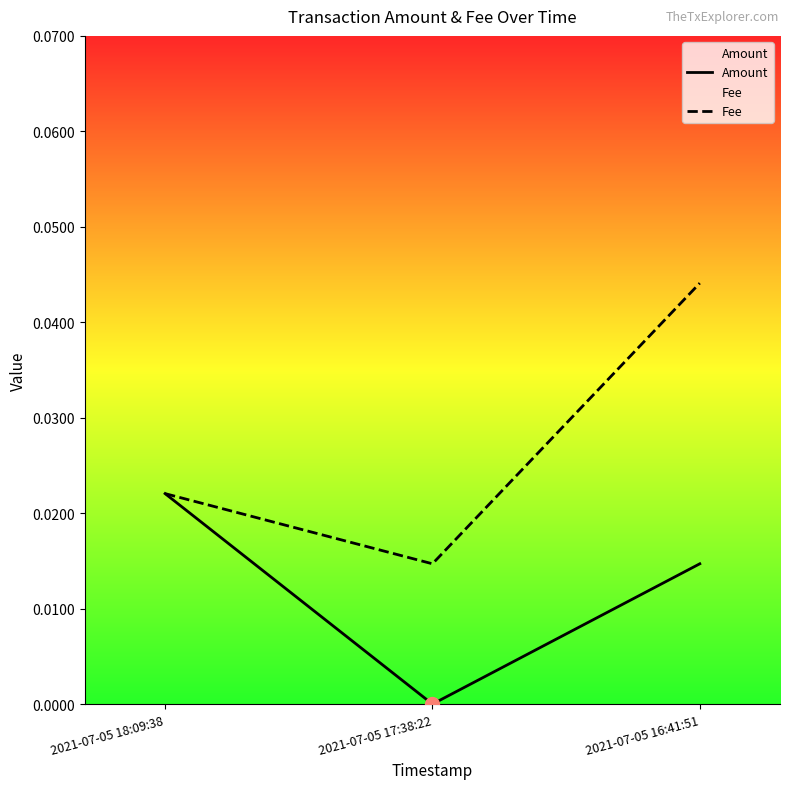

Rank the series at 2021-07-05 16:41:51 from lowest to highest value.

Amount, Fee